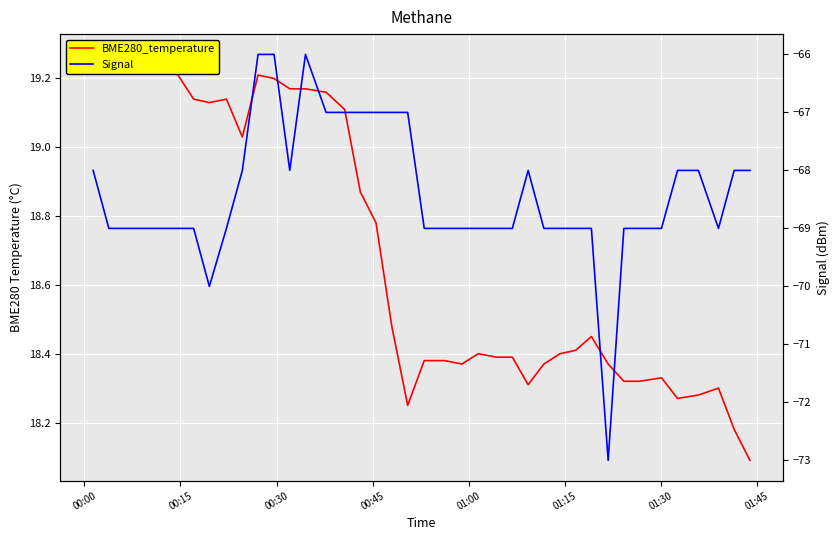

True or false: BME280_temperature and Signal cross at least once.

False